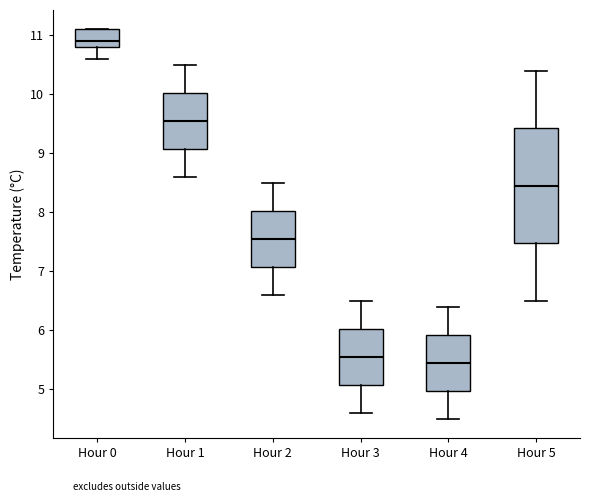

Where is the upper edge of the box for Hour 4 on the y-axis? The values are not printed on the chart, so give them approximately, as read against the axis.

5.9